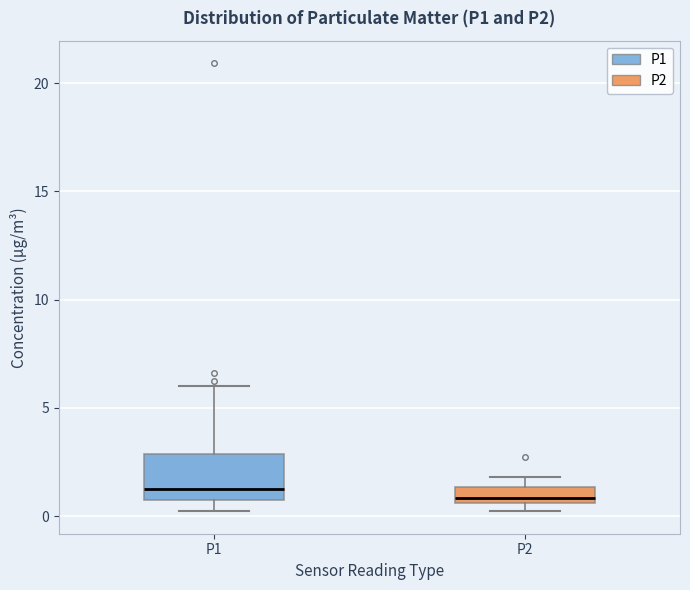

Where does the median line of the box for P2 sit on the y-axis? The values are not printed on the chart, so give them approximately, as read against the axis.

1.0